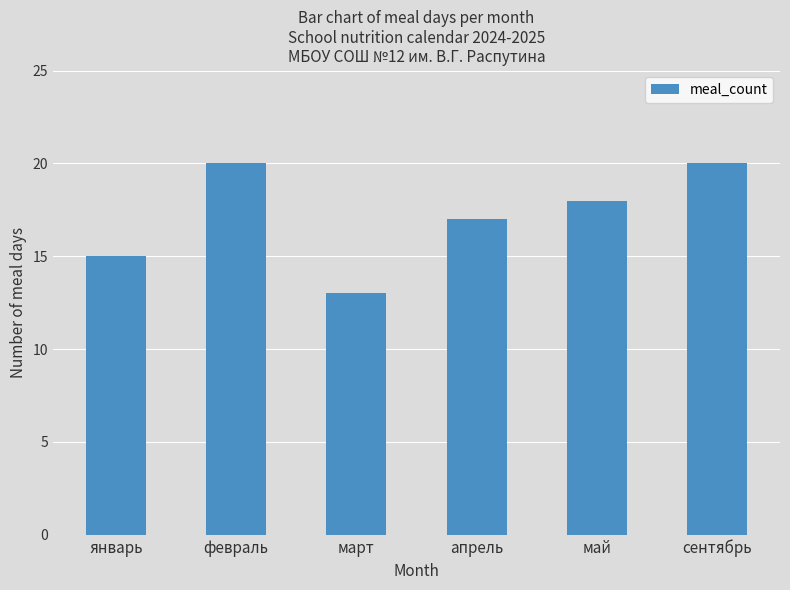

What is the difference between the maximum and minimum values?

7